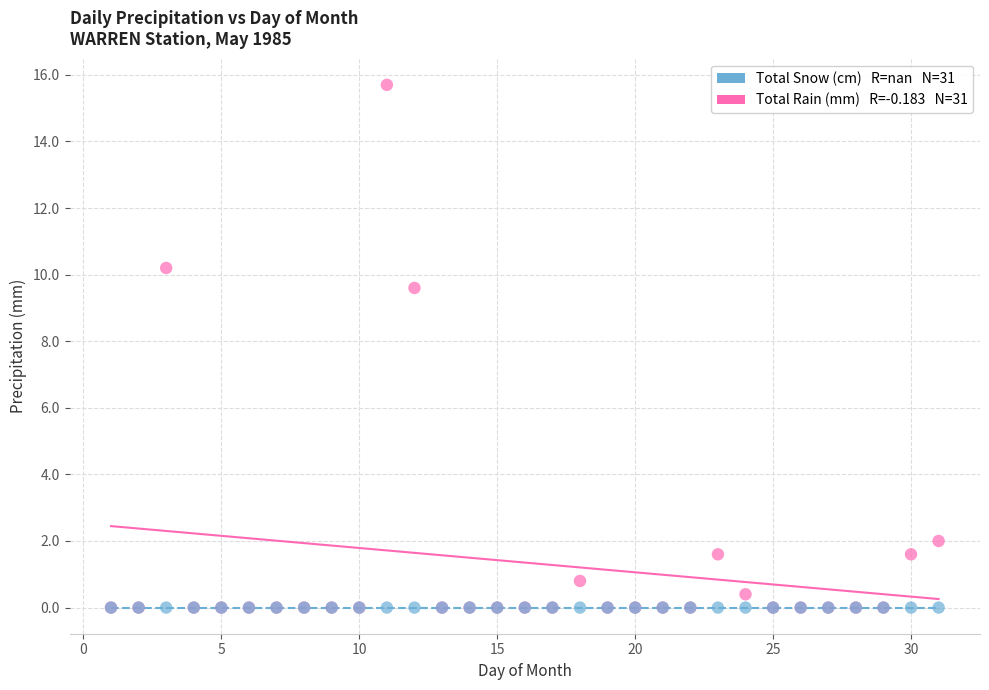

Across all series, what Y value is closest to 7?

9.6